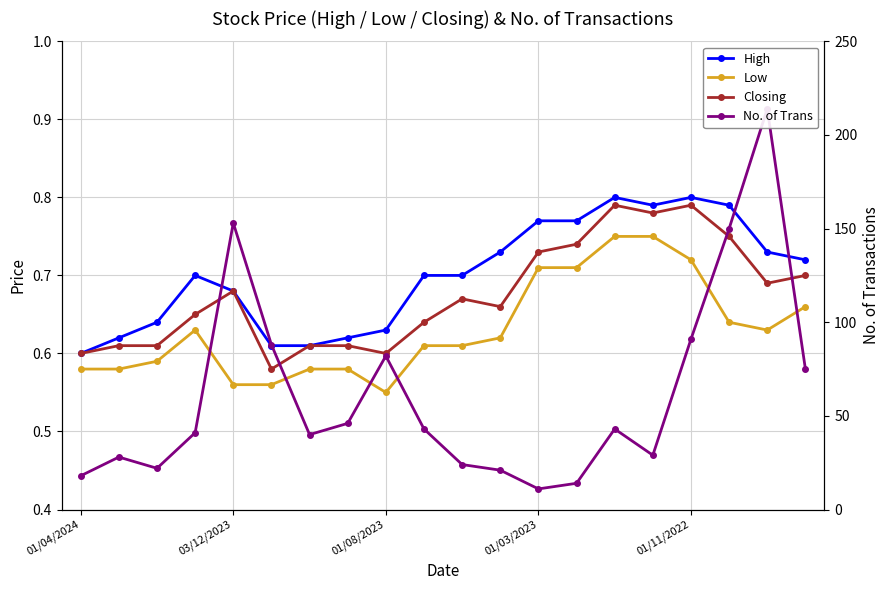

True or false: Closing and Low cross at least once.

False